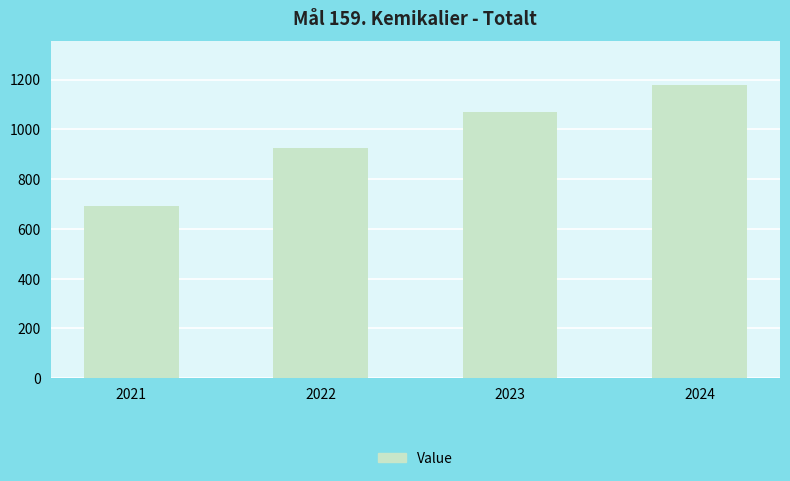

Reading right to left, what are all the values shown in this chart?

2024=1177	2023=1071	2022=927	2021=694